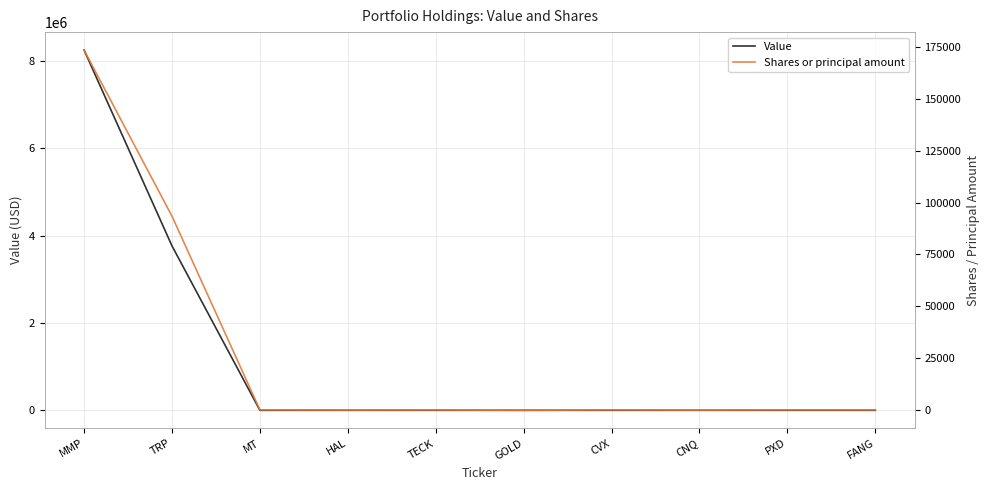

At which category does Shares or principal amount reach its first local peak?

TECK